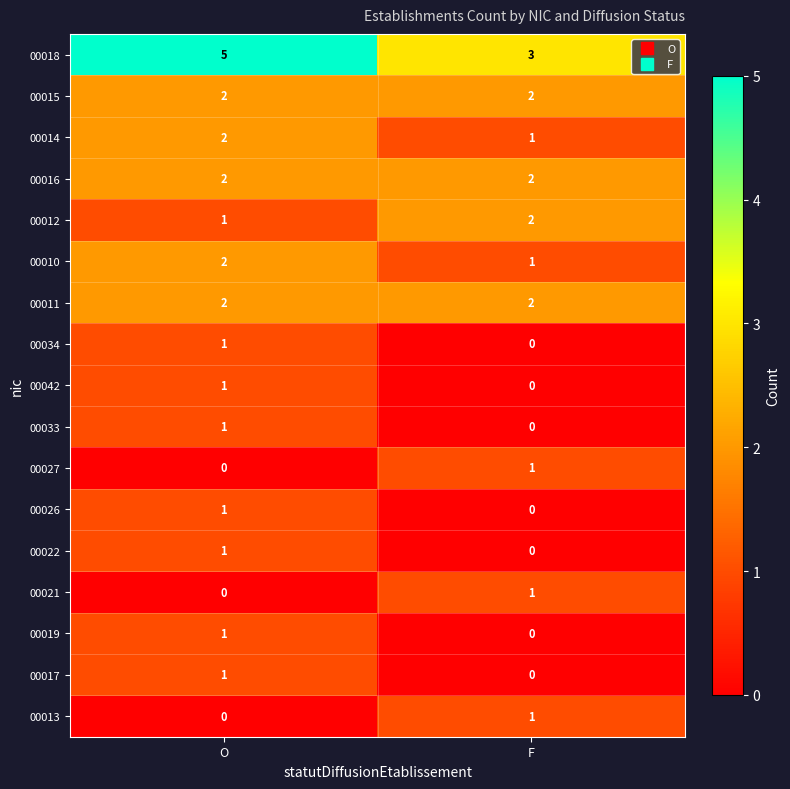

Between O and F, which series saw the biggest shift?

00018